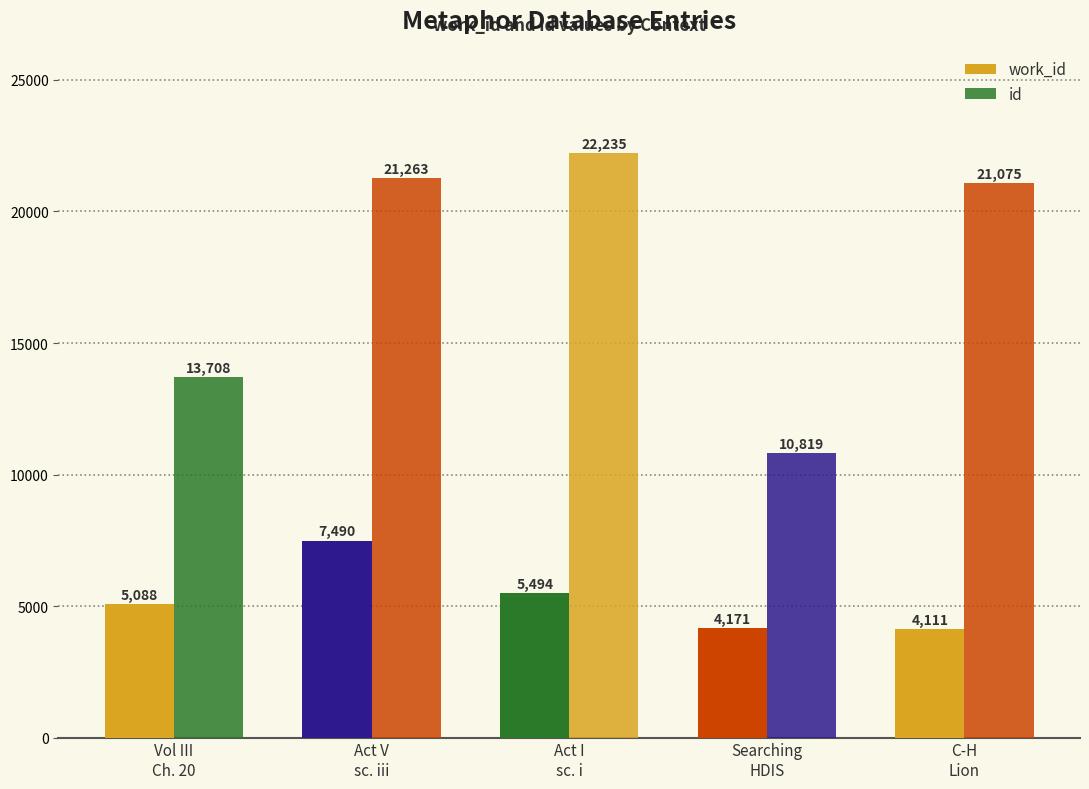

Between Act V
sc. iii and Searching
HDIS, which series saw the biggest shift?

id